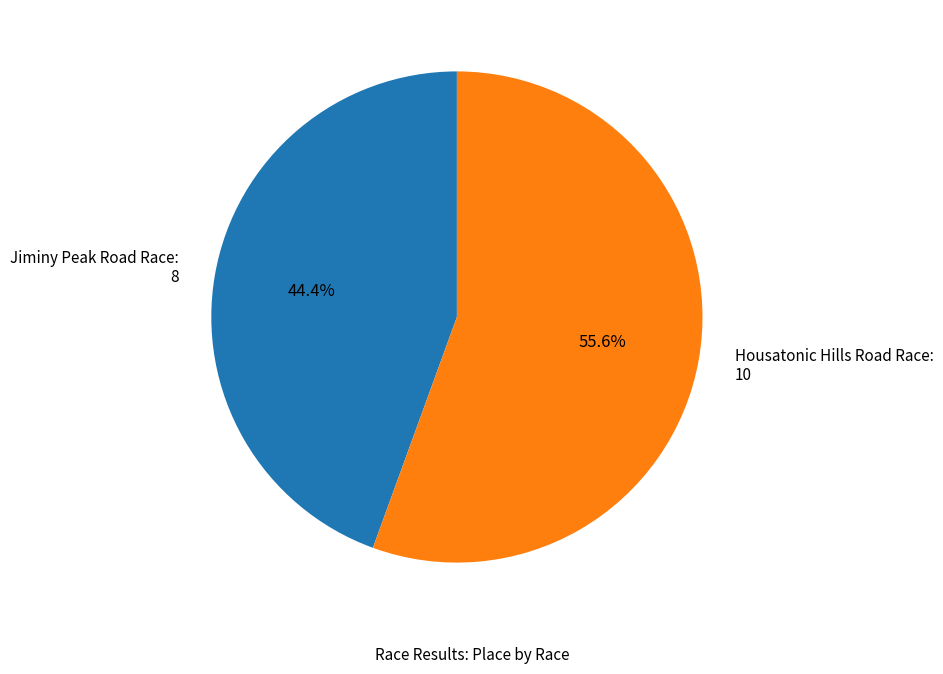

How many segments does this pie chart have?

2